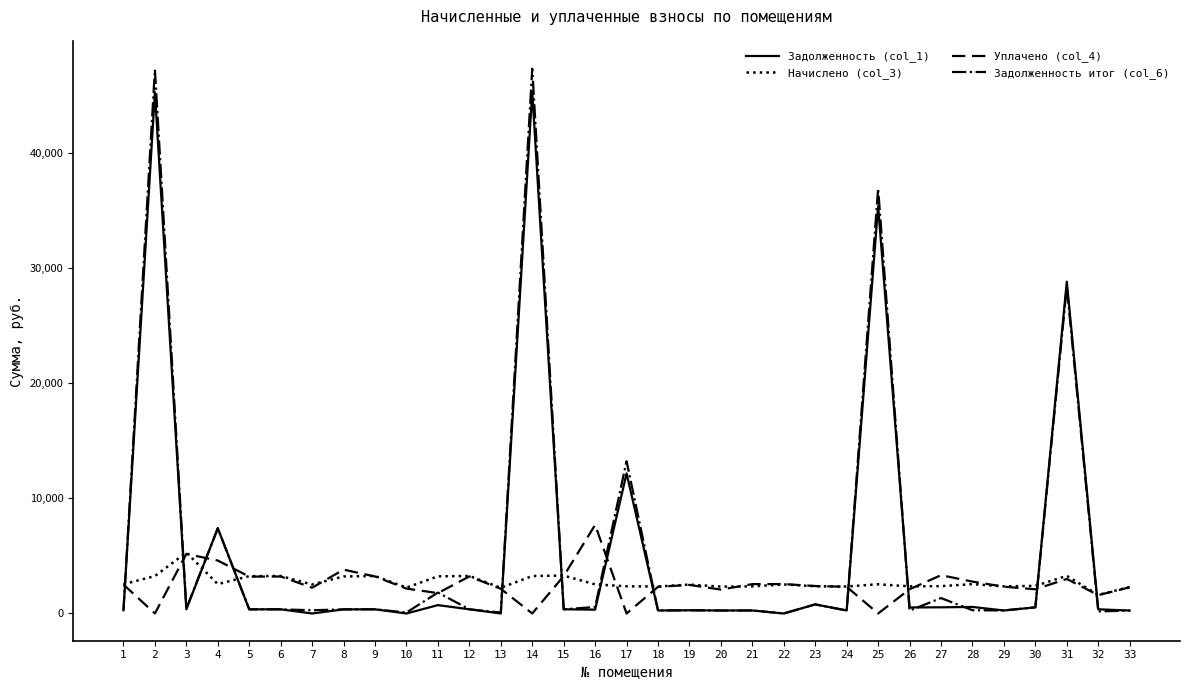

The value of Уплачено (col_4) at 26 is 2105.4. True or false?

True